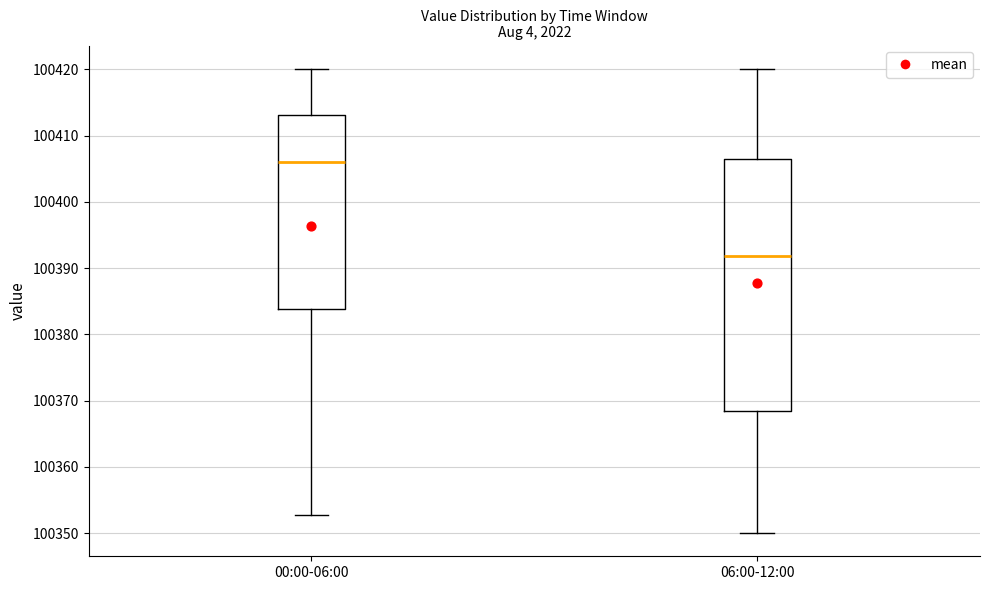

Reading left to right, read every box against the y-axis: the position of its median line, the range the box covers, and the ends of its whiskers. The values are not printed on the chart, so give them approximately, as read against the axis.

00:00-06:00: median 100406, box 100384 to 100413, whiskers 100353 to 100420
06:00-12:00: median 100392, box 100368 to 100407, whiskers 100350 to 100420